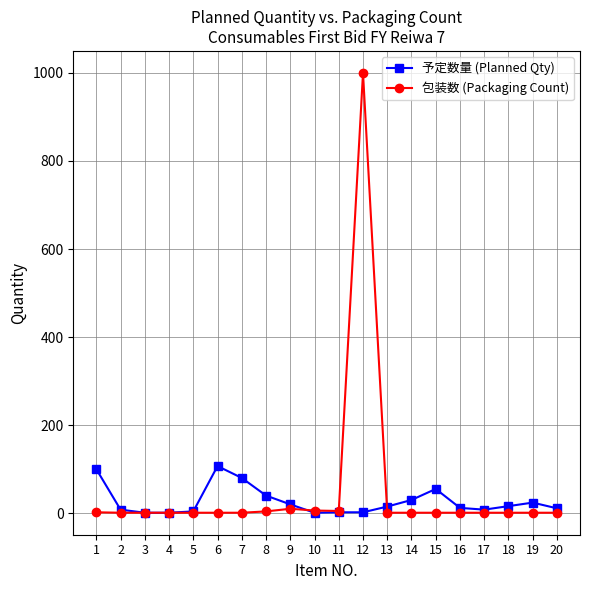

Between 2 and 6, which series saw the biggest shift?

予定数量 (Planned Qty)